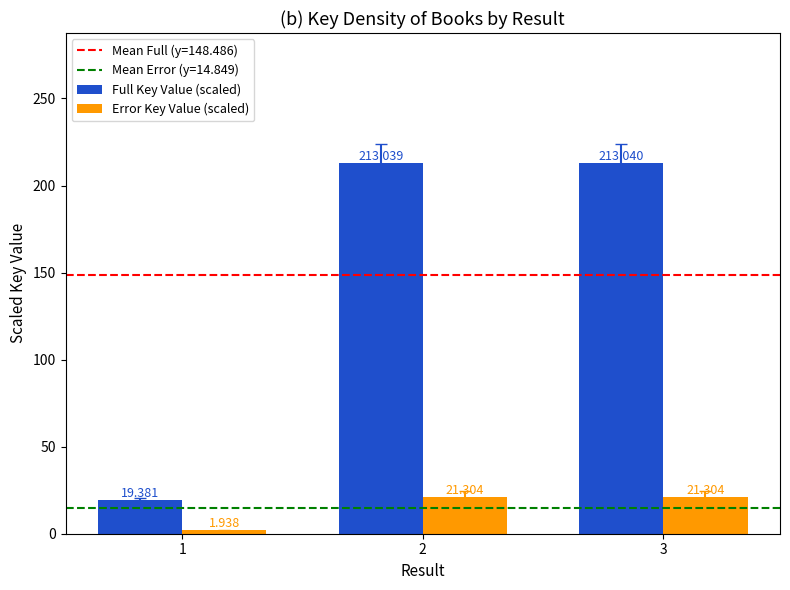

At which category does the chart reach its peak across all series?

3